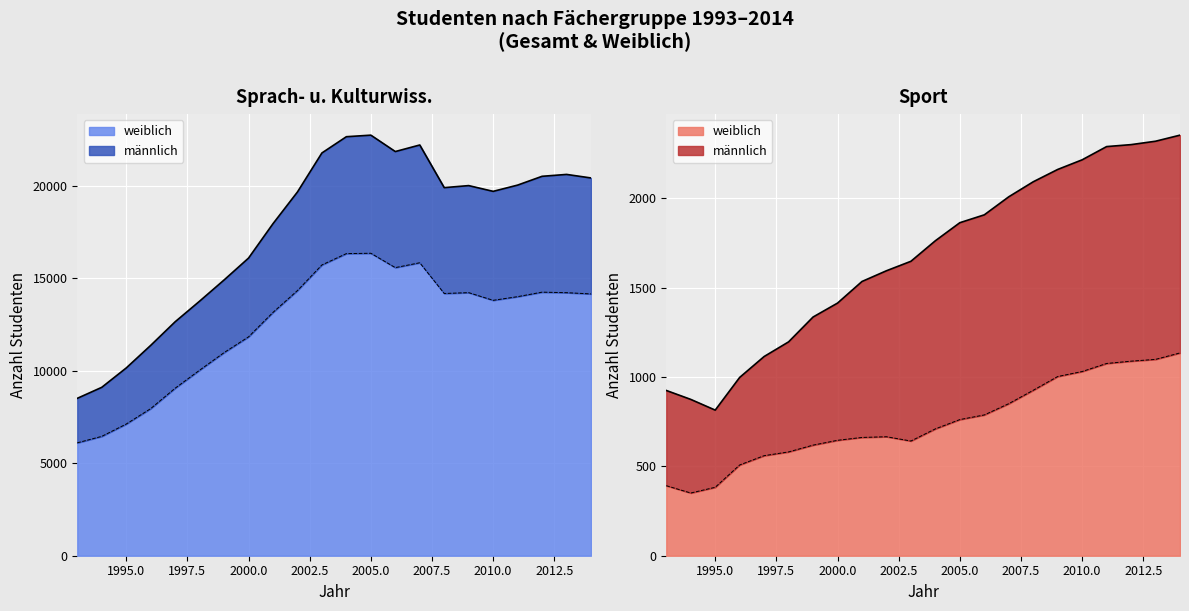

True or false: Sport (weiblich) and Sprach- und Kulturwissenschaften (total) cross at least once.

False